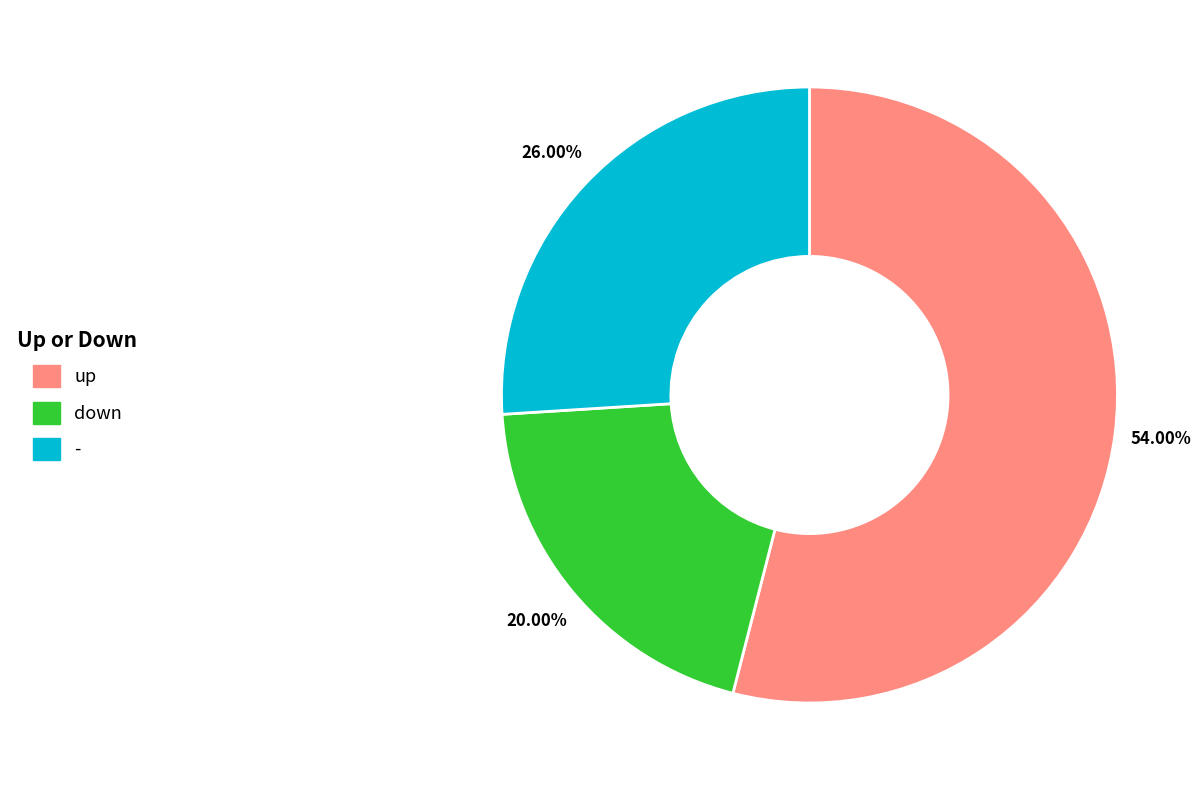

Between - and up, which is larger?

up